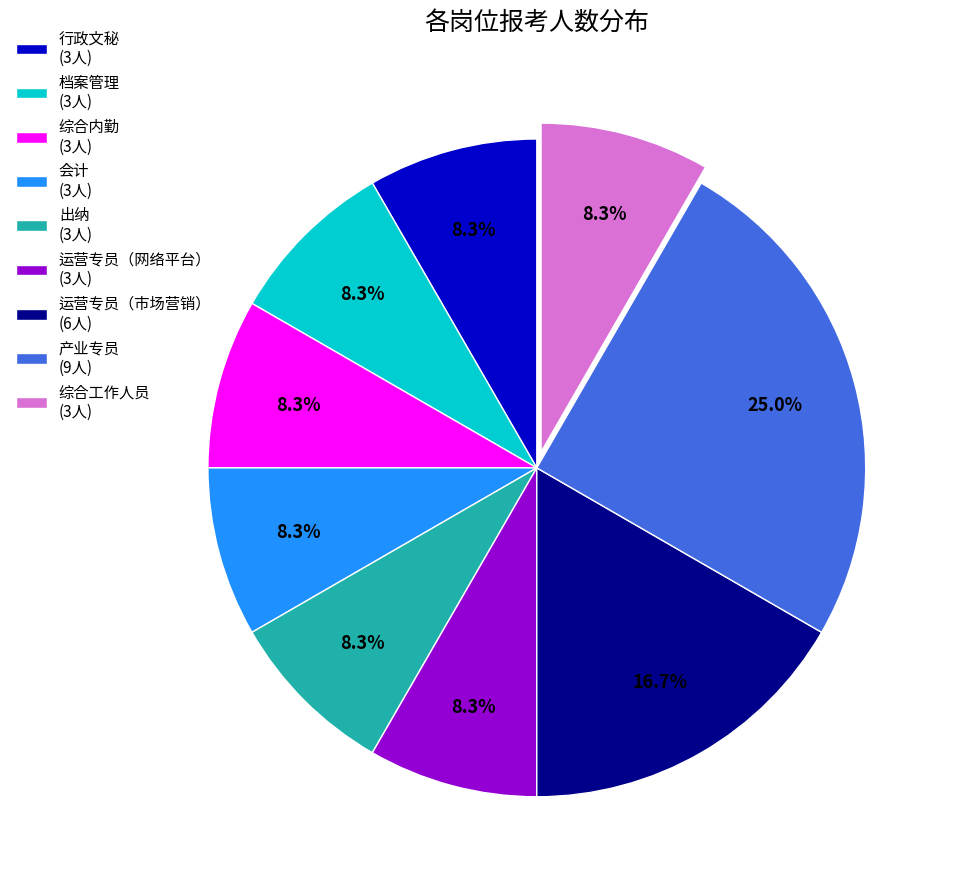

How much of the chart is everything except 运营专员（网络平台） (3人)?

91.7%